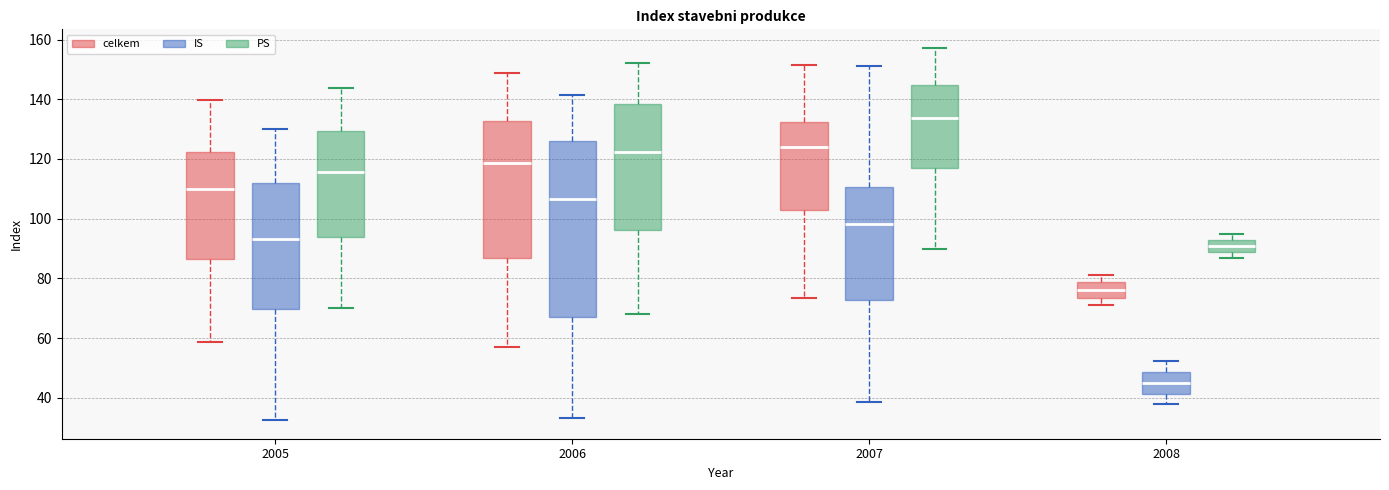

Reading left to right, transcribe this box plot: for each box, give where its median line is, the range the box spans, and where its two whiskers end, as read against the y-axis. The values are not printed on the chart, so give them approximately, as read against the axis.

2005 (celkem): median 110, box 86 to 122, whiskers 58 to 140
2005 (IS): median 94, box 70 to 112, whiskers 32 to 130
2005 (PS): median 116, box 94 to 130, whiskers 70 to 144
2006 (celkem): median 118, box 86 to 132, whiskers 56 to 148
2006 (IS): median 106, box 66 to 126, whiskers 34 to 142
2006 (PS): median 122, box 96 to 138, whiskers 68 to 152
2007 (celkem): median 124, box 102 to 132, whiskers 74 to 152
2007 (IS): median 98, box 72 to 110, whiskers 38 to 152
2007 (PS): median 134, box 116 to 144, whiskers 90 to 158
2008 (celkem): median 76, box 74 to 78, whiskers 72 to 82
2008 (IS): median 46, box 42 to 48, whiskers 38 to 52
2008 (PS): median 90, box 88 to 92, whiskers 86 to 94